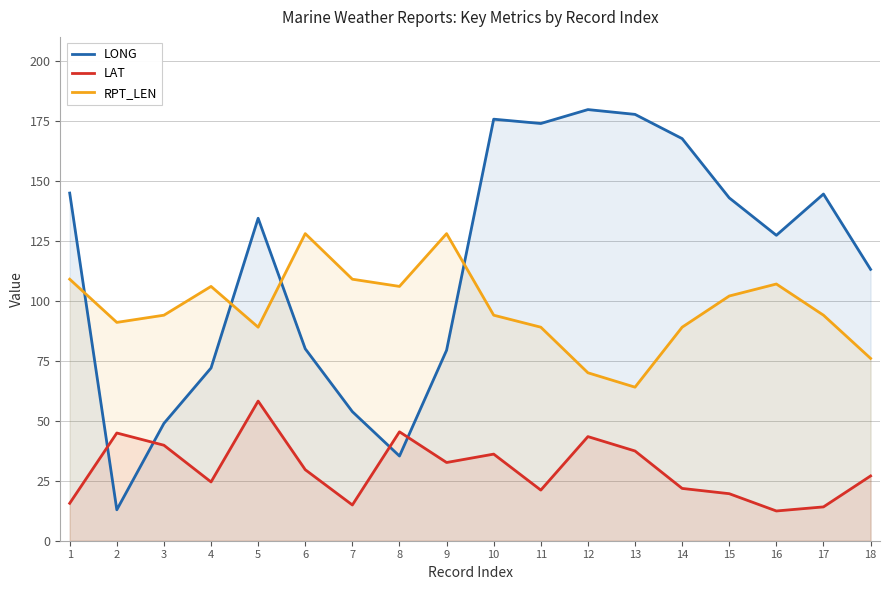

Rank the series at 5 from lowest to highest value.

LAT, RPT_LEN, LONG